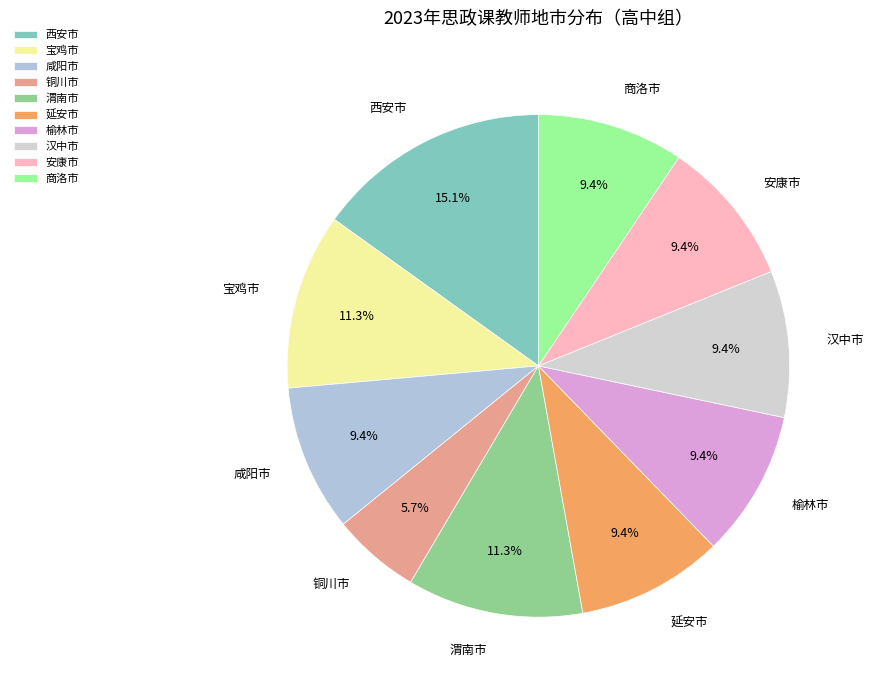

To the nearest percent, what percentage of the pie is 西安市?

15%